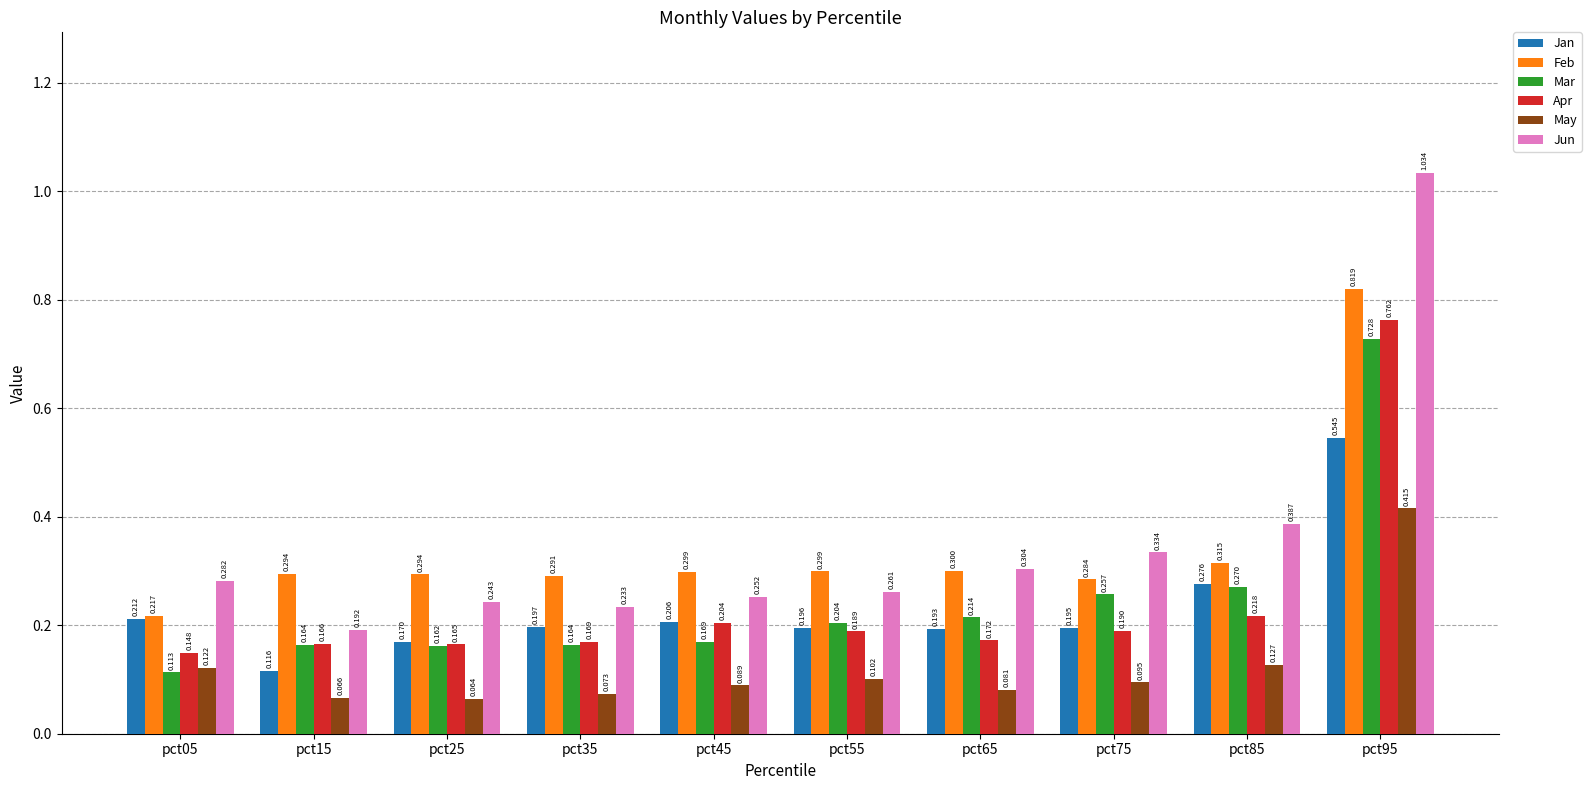

List the series in order of their peak value, lowest first.

May, Jan, Mar, Apr, Feb, Jun